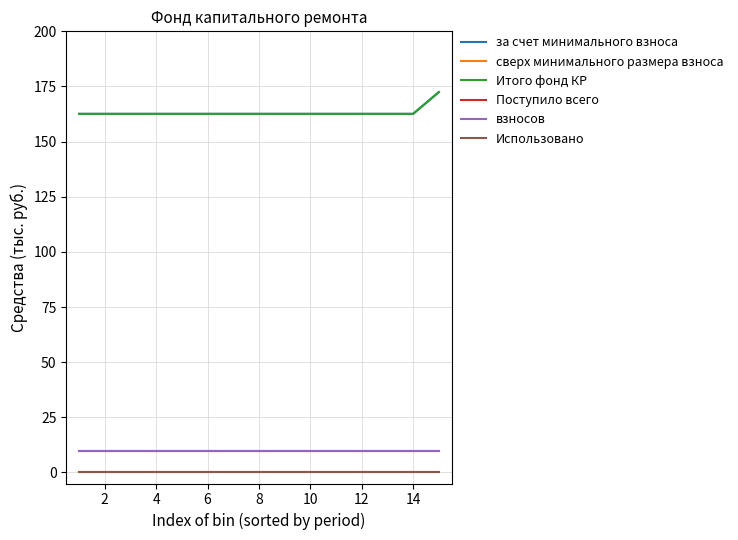

Is this an area chart (filled region under the line)?

No